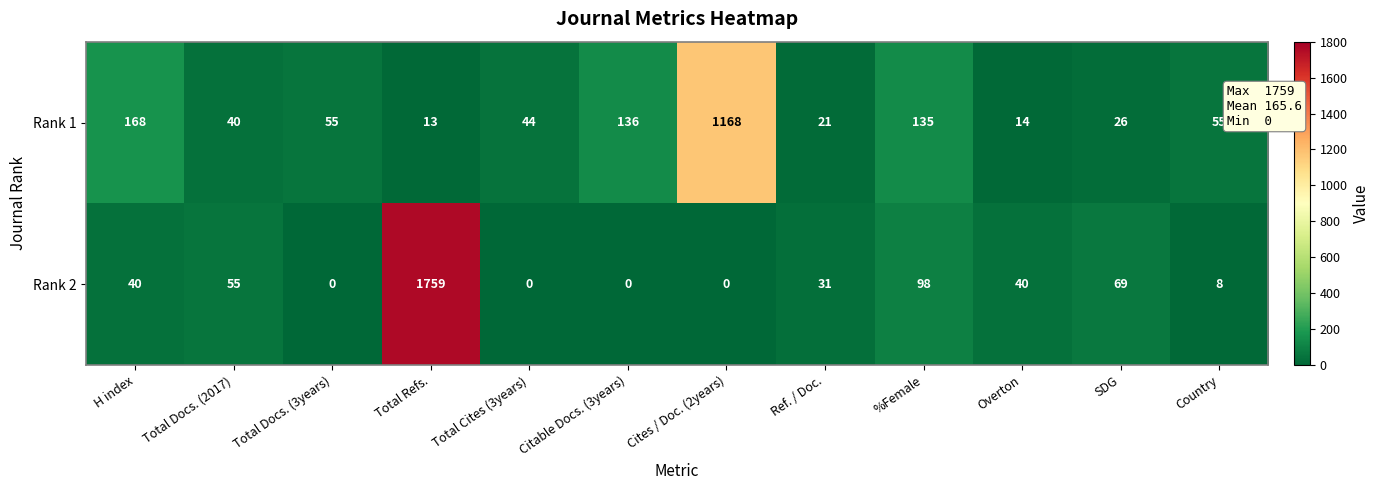

Rank the series by their average value, from highest to lowest.

Rank 2, Rank 1